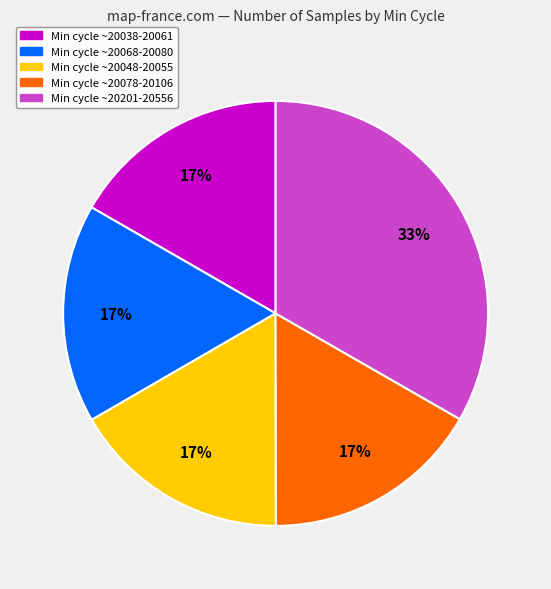

Does any single category account for the majority?

No